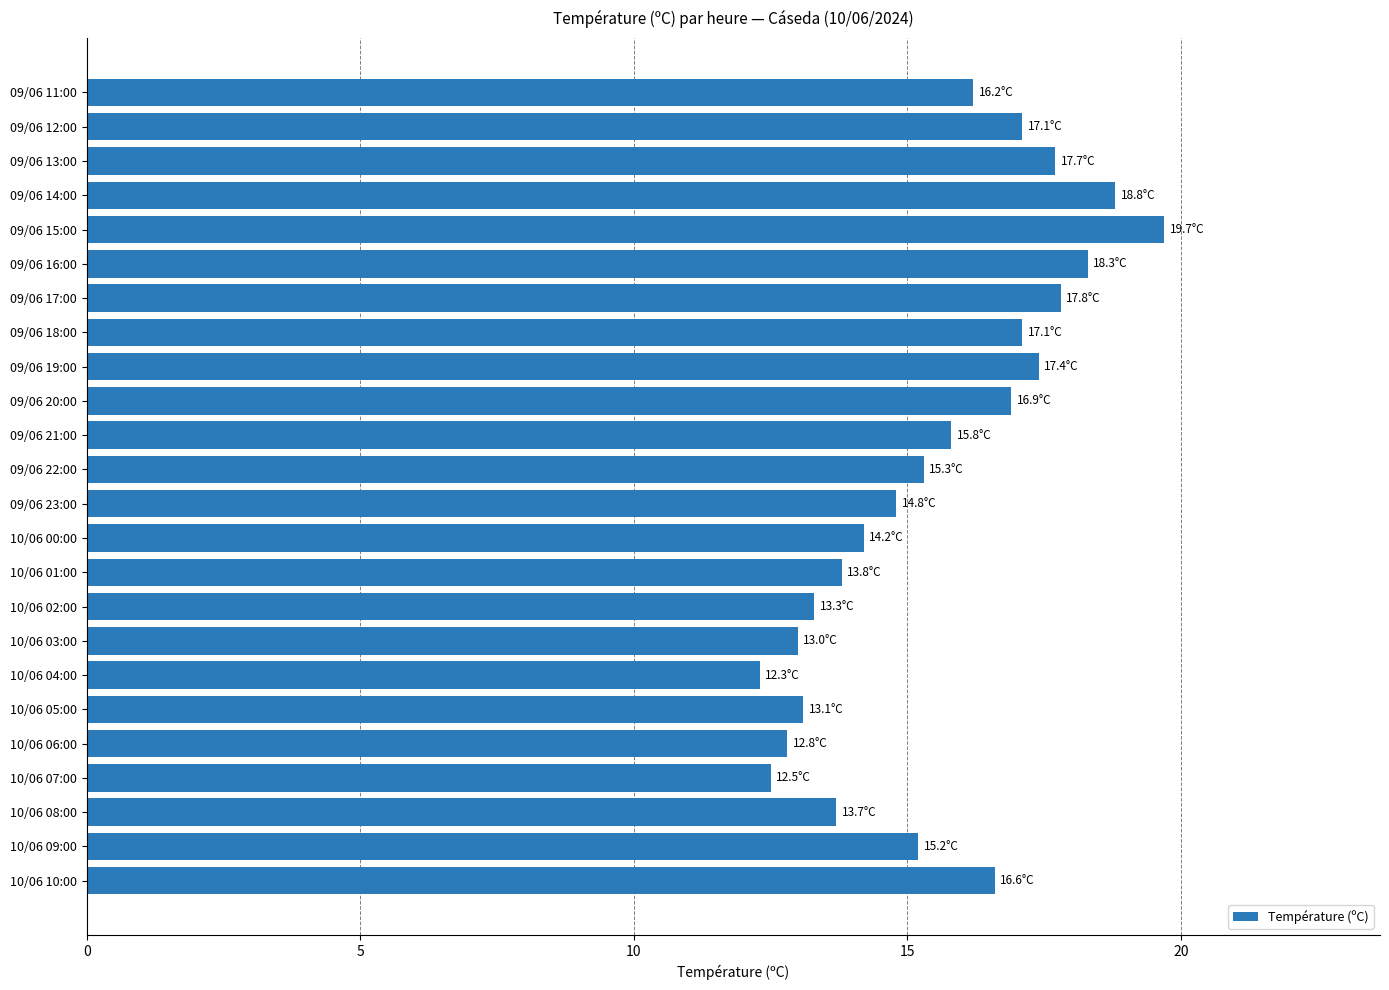

How many data points are less than 15?

10